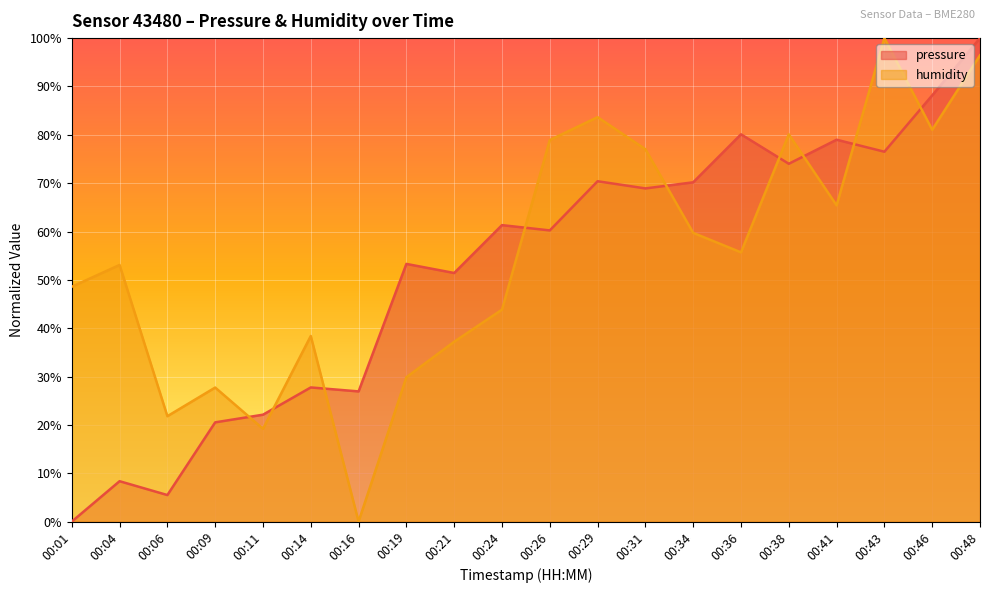

The humidity series shows 59.3 at 00:24. True or false?

False